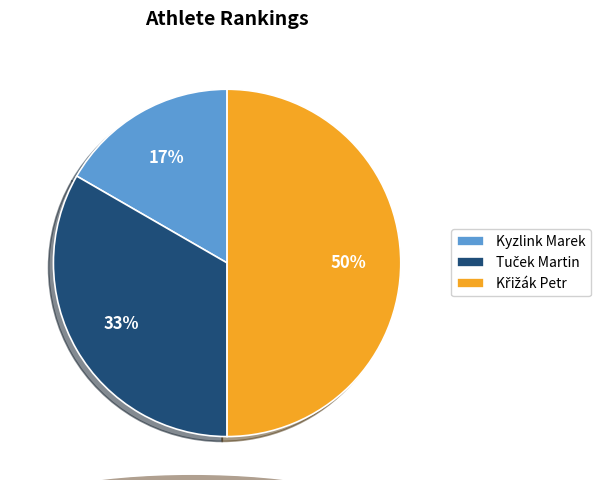

What percentage is the Kyzlink Marek slice, to the nearest percent?

17%